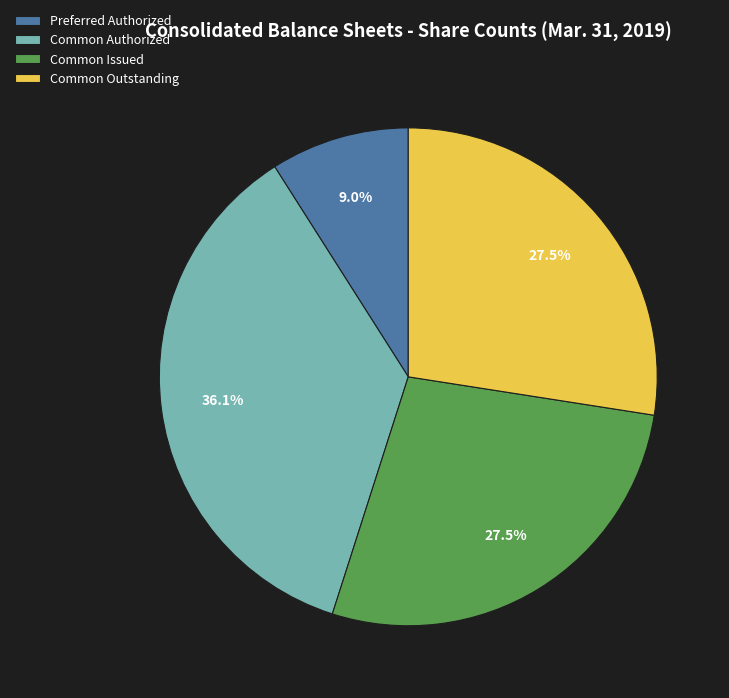

What portion of the pie excludes Preferred Authorized?

91.0%